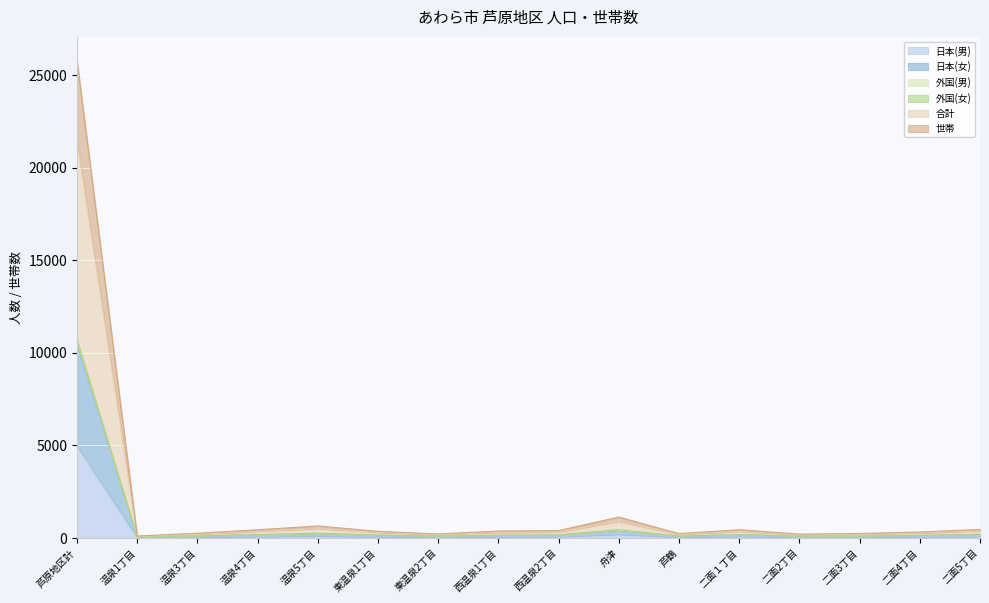

How many data points in 日本(男) are less than 68?

8